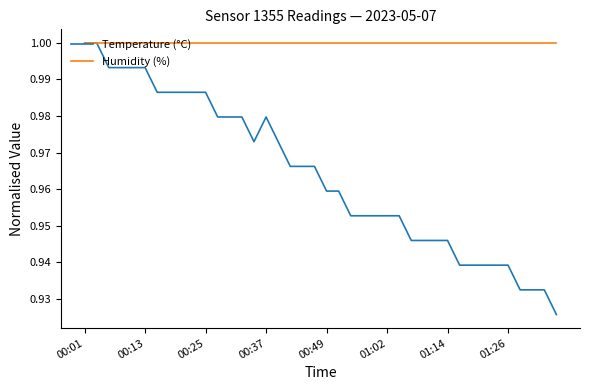

What is the difference between the maximum and minimum values in the Temperature (°C) series?

0.1